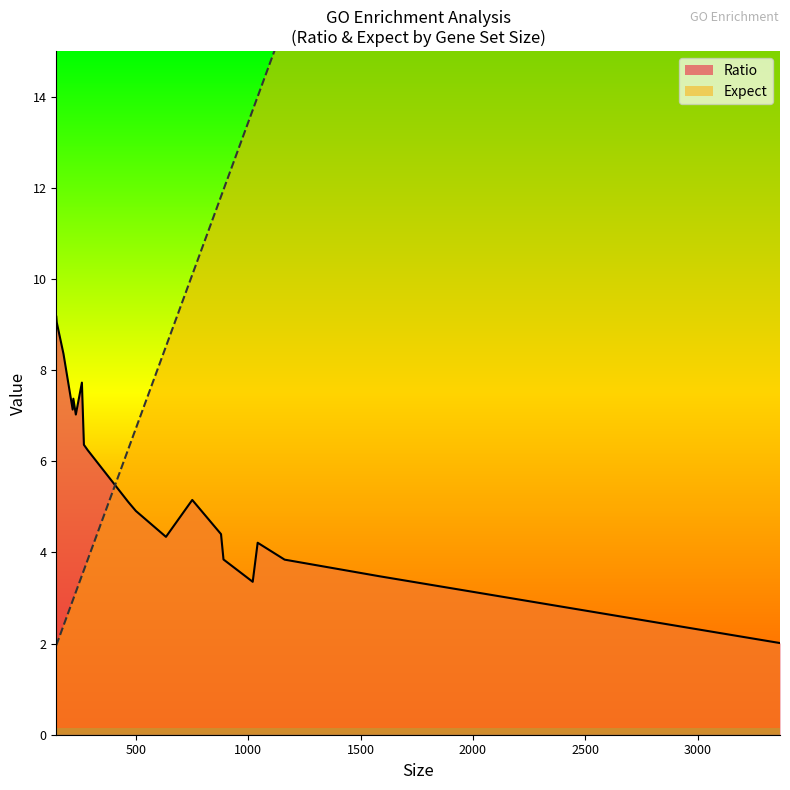

What is the lowest value of the Ratio series?

2.0